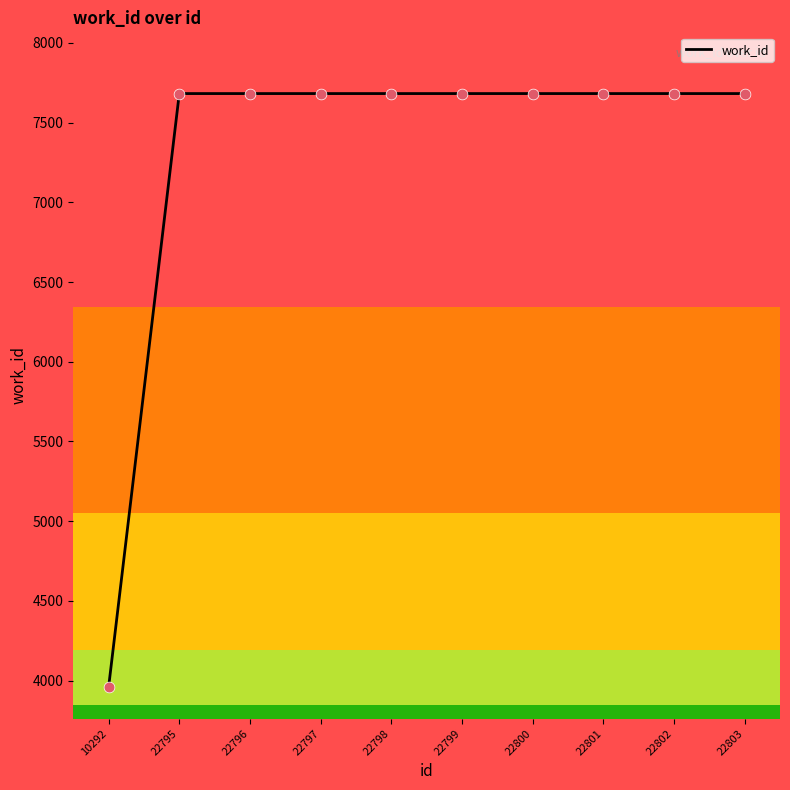

What is the ratio of the value at 22795 to the value at 22799?

1.0